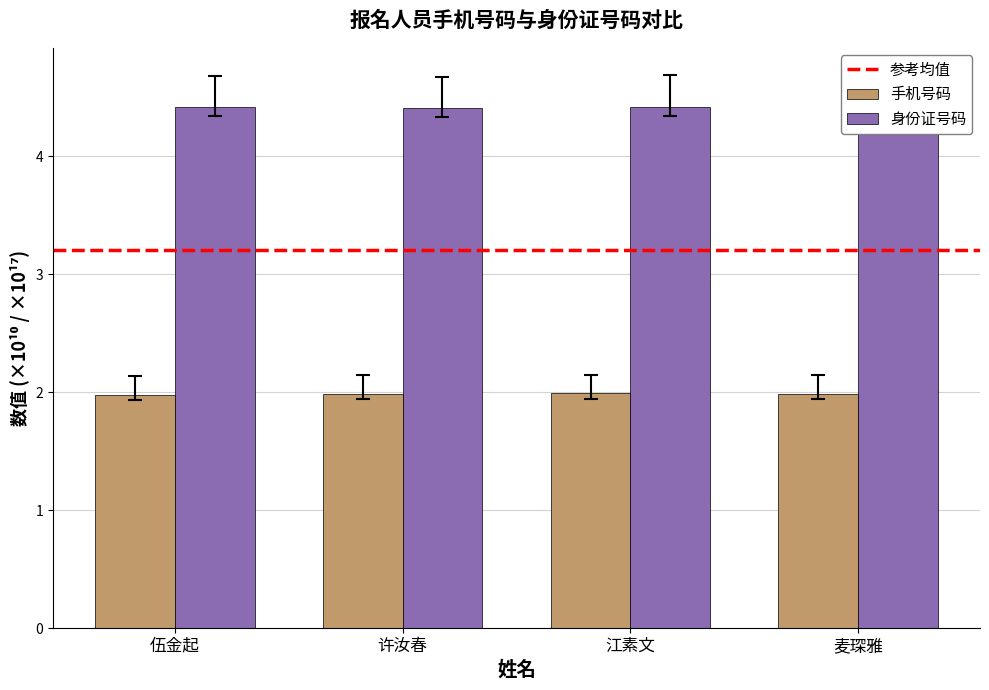

Count the number of data series in this chart.

2